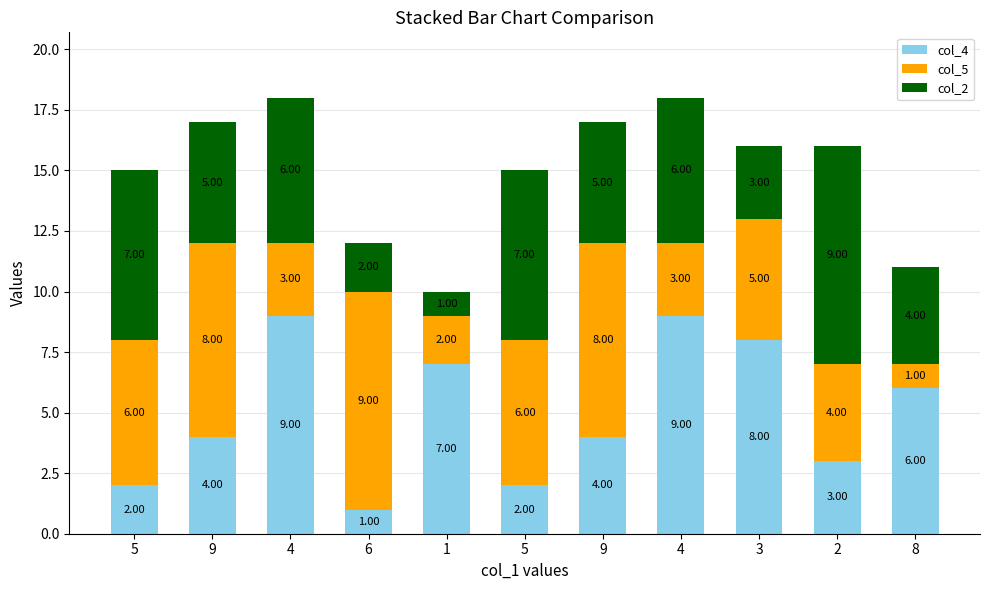

Is it true that col_2 equals 7 at 5?

True